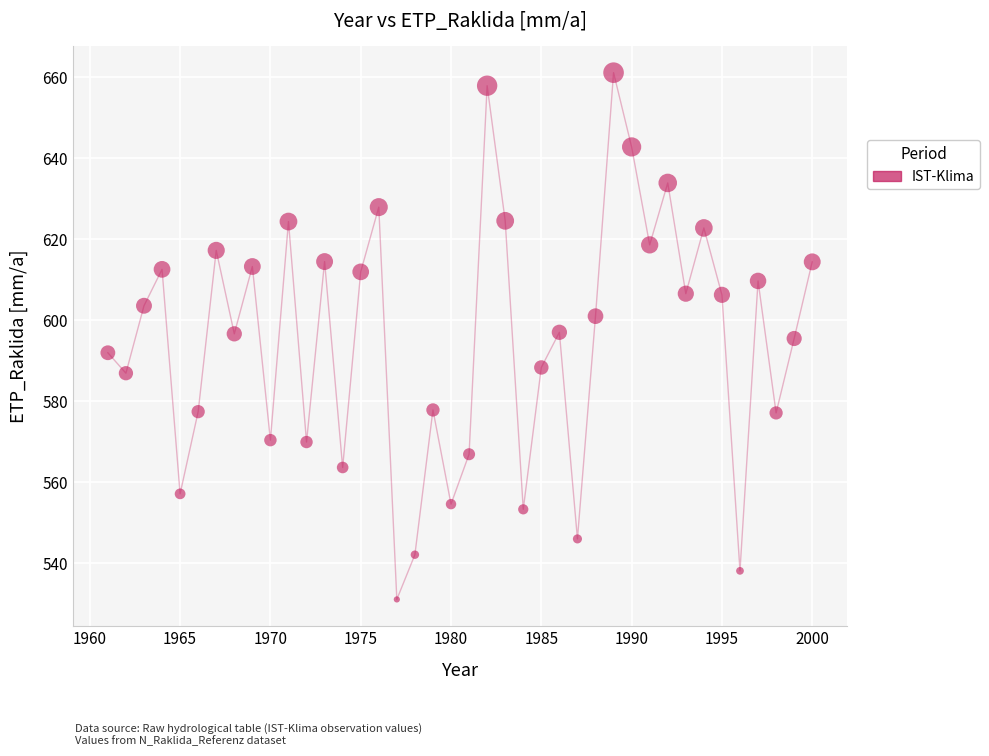

What is the range of Y values (max minus min)?

130.0